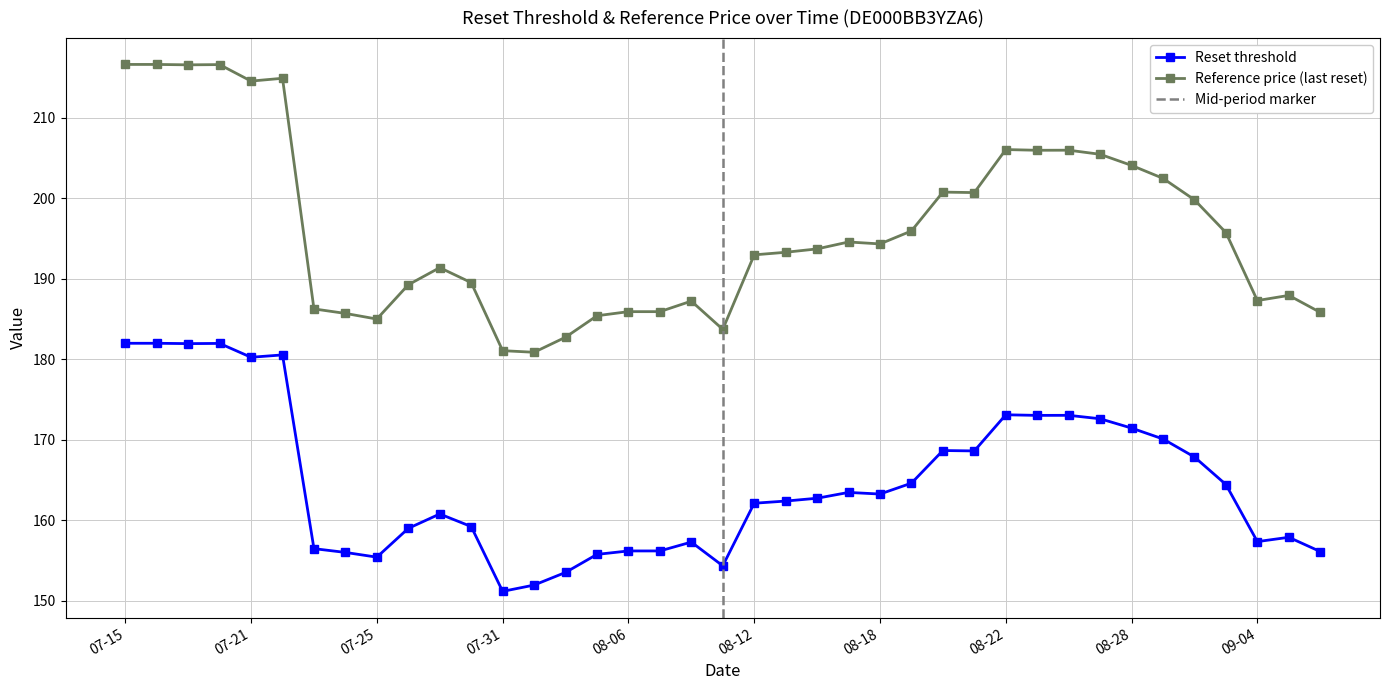

What is the highest value of the Reset threshold series?

182.0